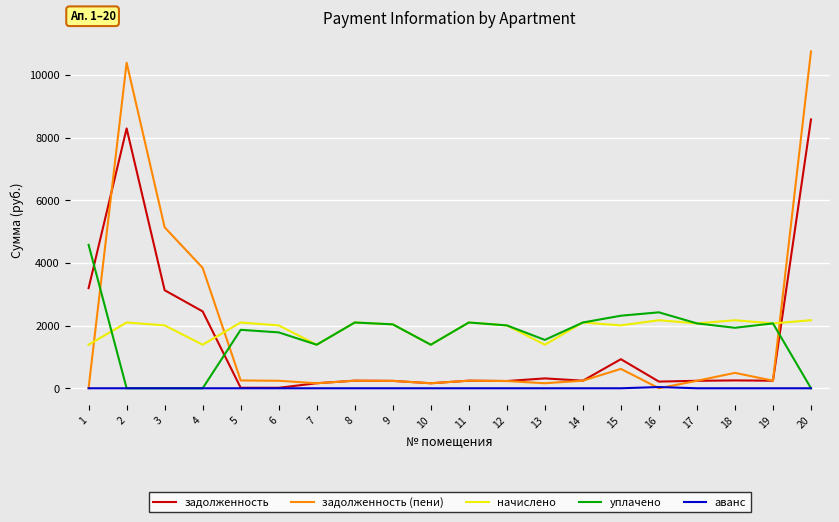

At which label does уплачено first exceed 2007?

1